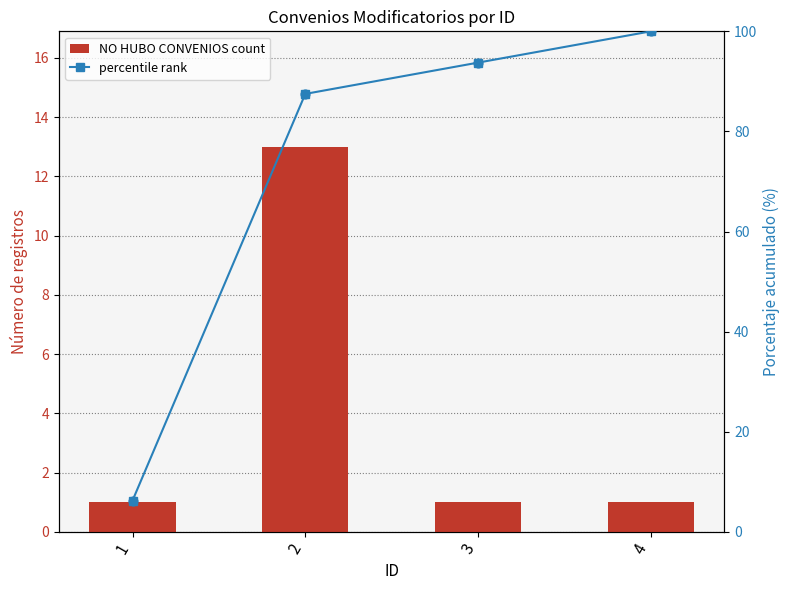

Which series reaches the maximum Y coordinate?

percentile rank